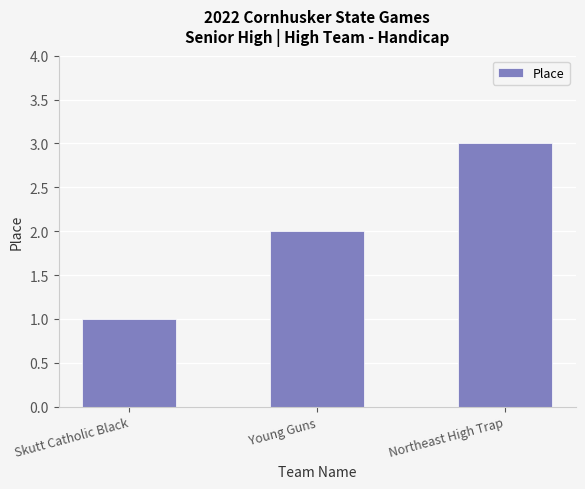

How many distinct data groups are displayed?

1